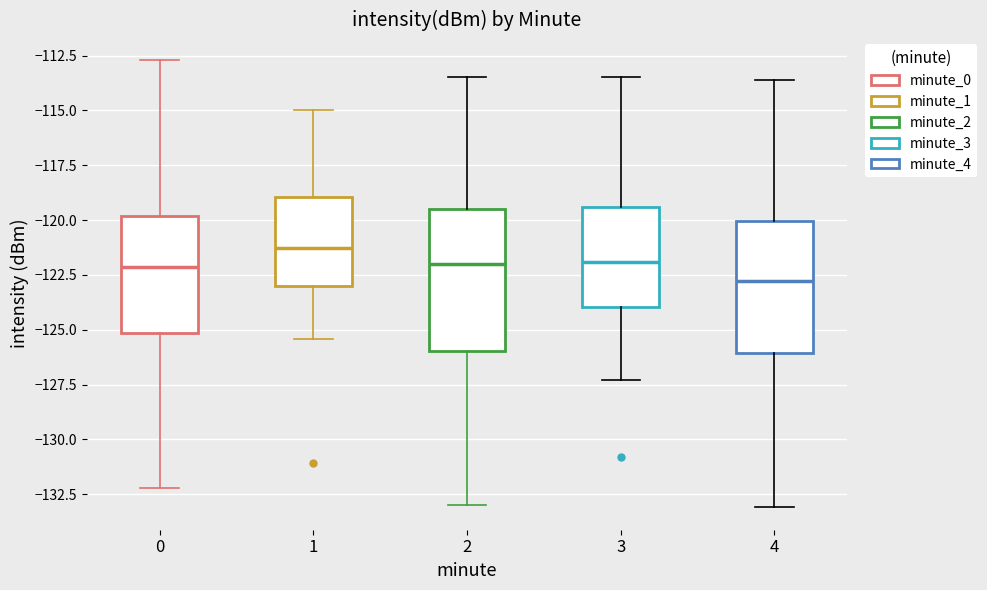

Which box's median line is the highest?

1